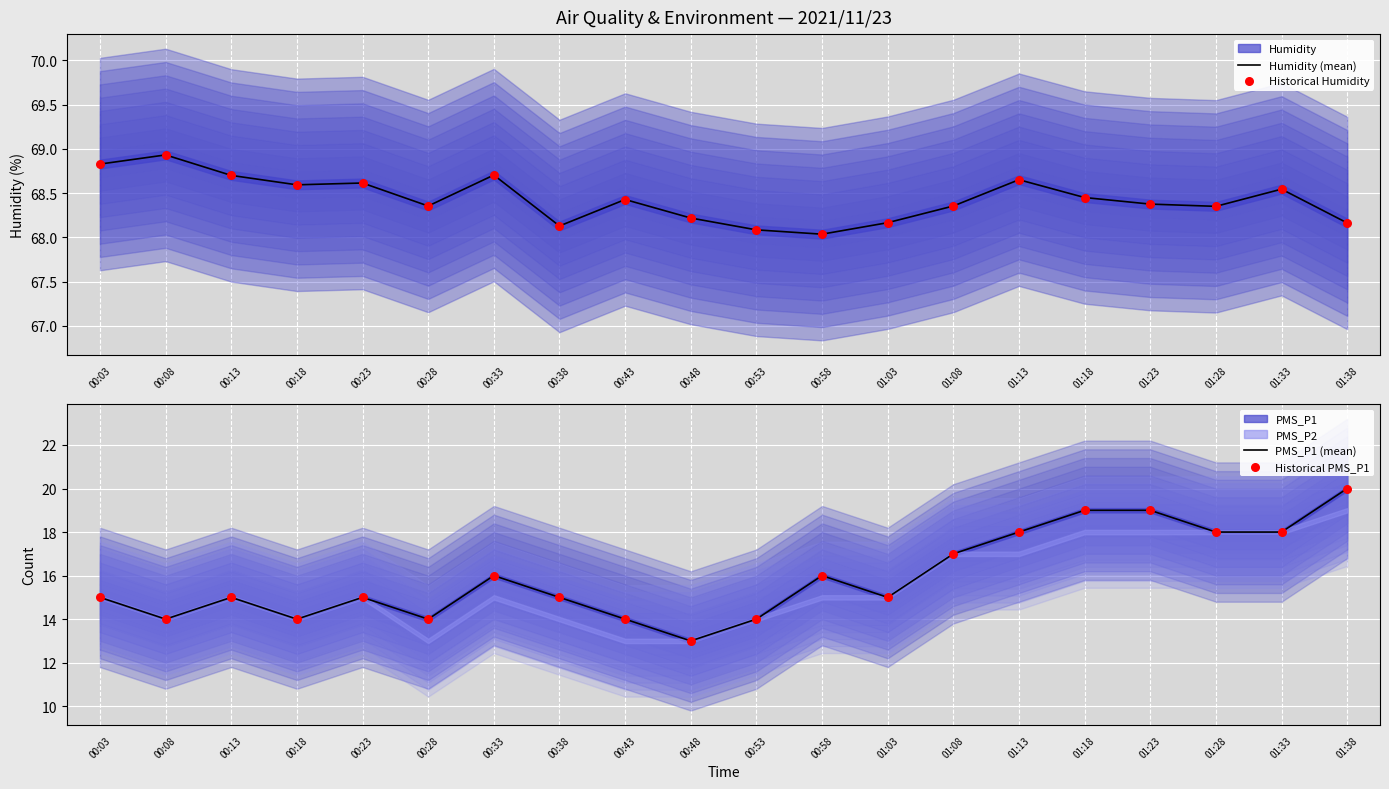

What is the total value across all series at 00:08?

165.9